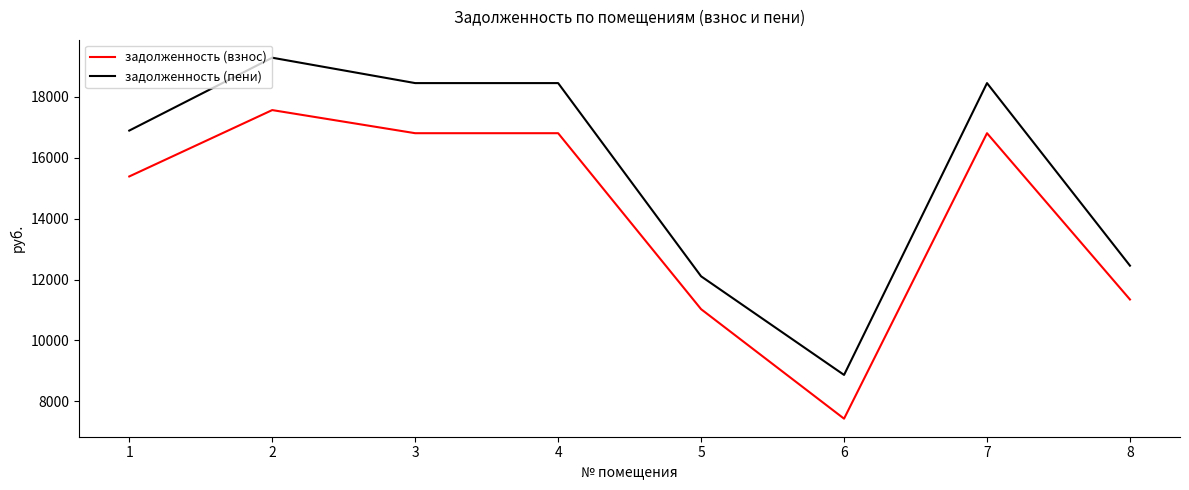

At how many categories does at least one series exceed 14065?

5